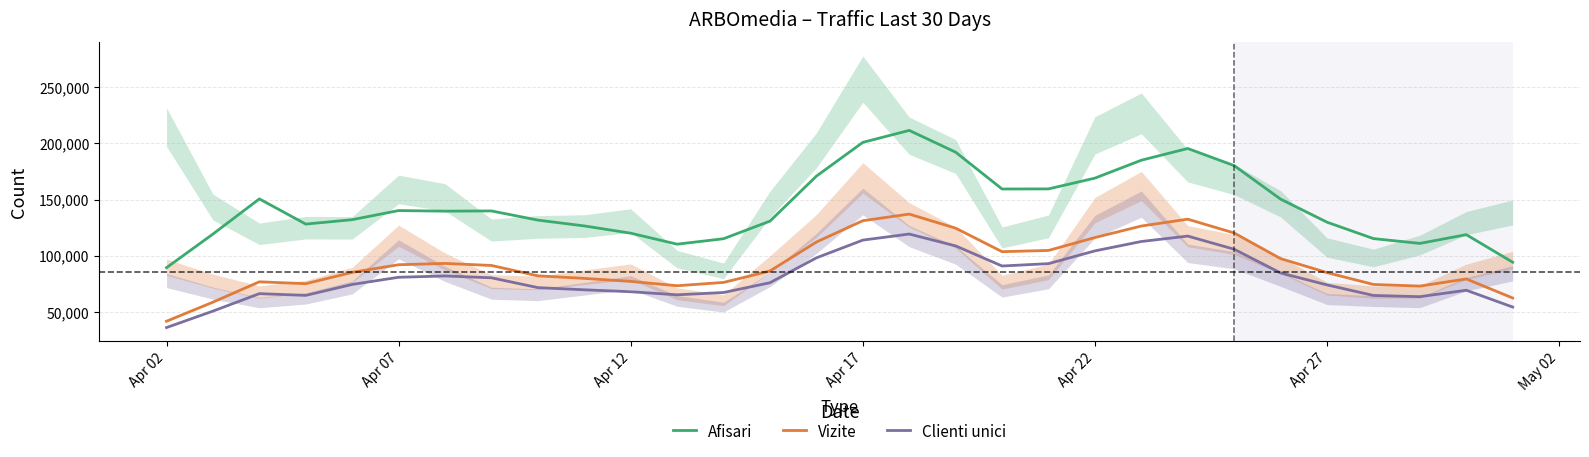

List the series in order of their overall mean, highest first.

Afisari, Vizite, Clienti unici